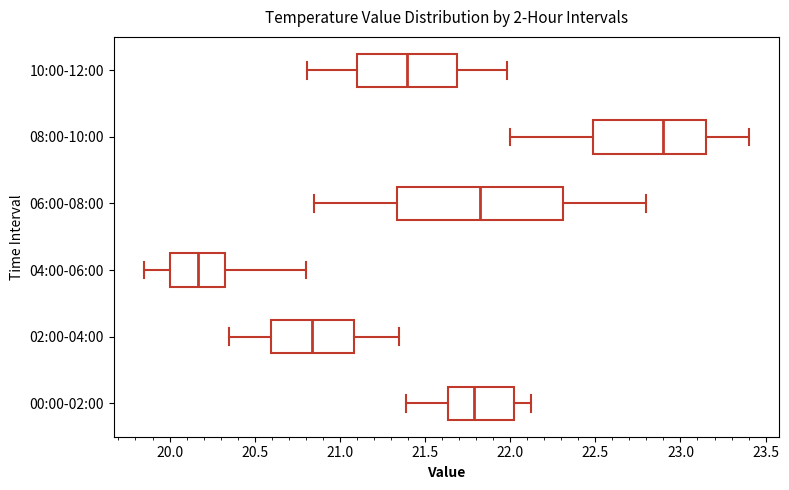

Which box is the widest, from its left edge to its right edge?

06:00-08:00